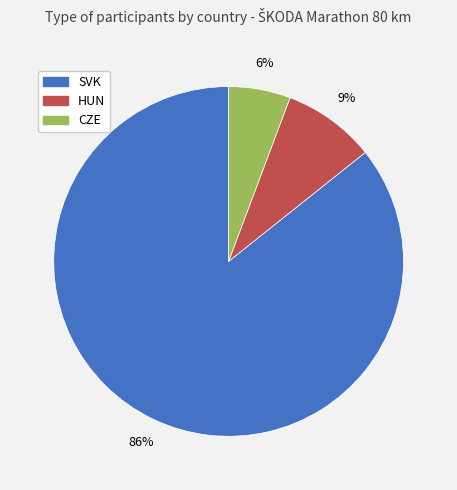

What percentage is the HUN slice, to the nearest percent?

9%